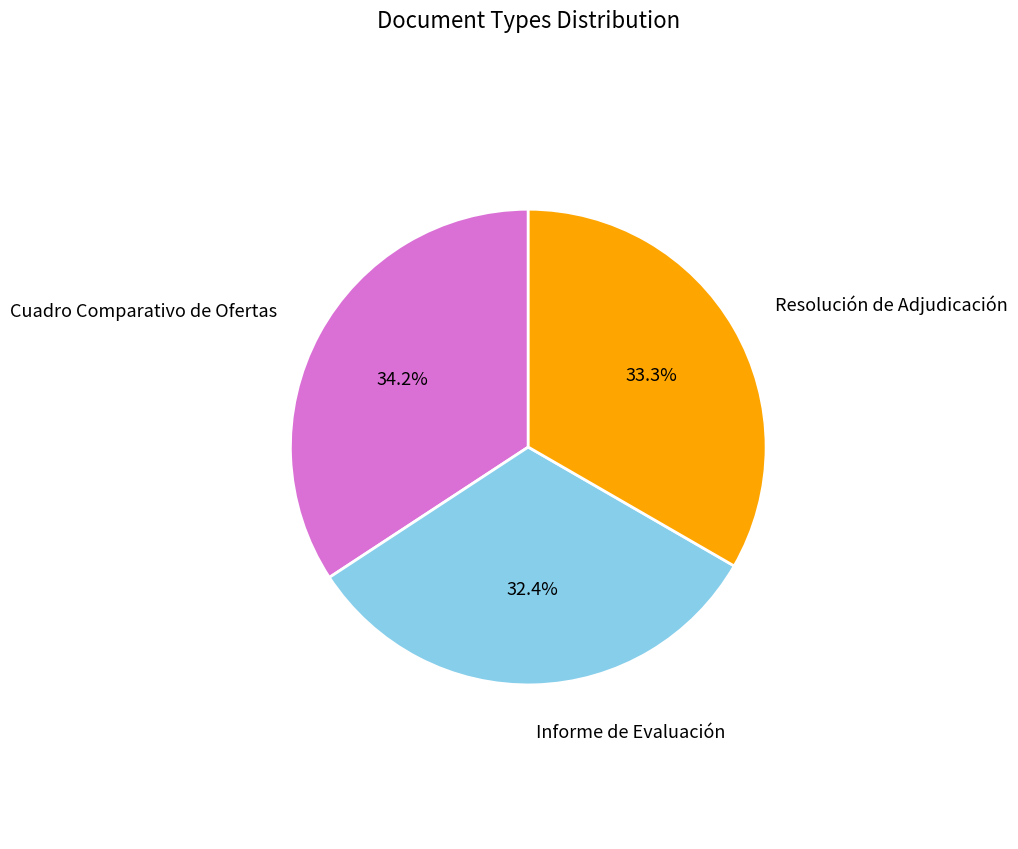

To the nearest percent, what is the difference between the largest and smallest slice percentages?

2%